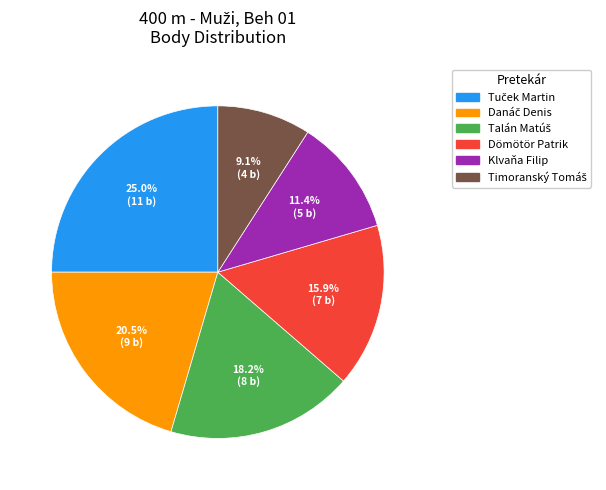

Is Klvaňa Filip the majority of the pie?

No